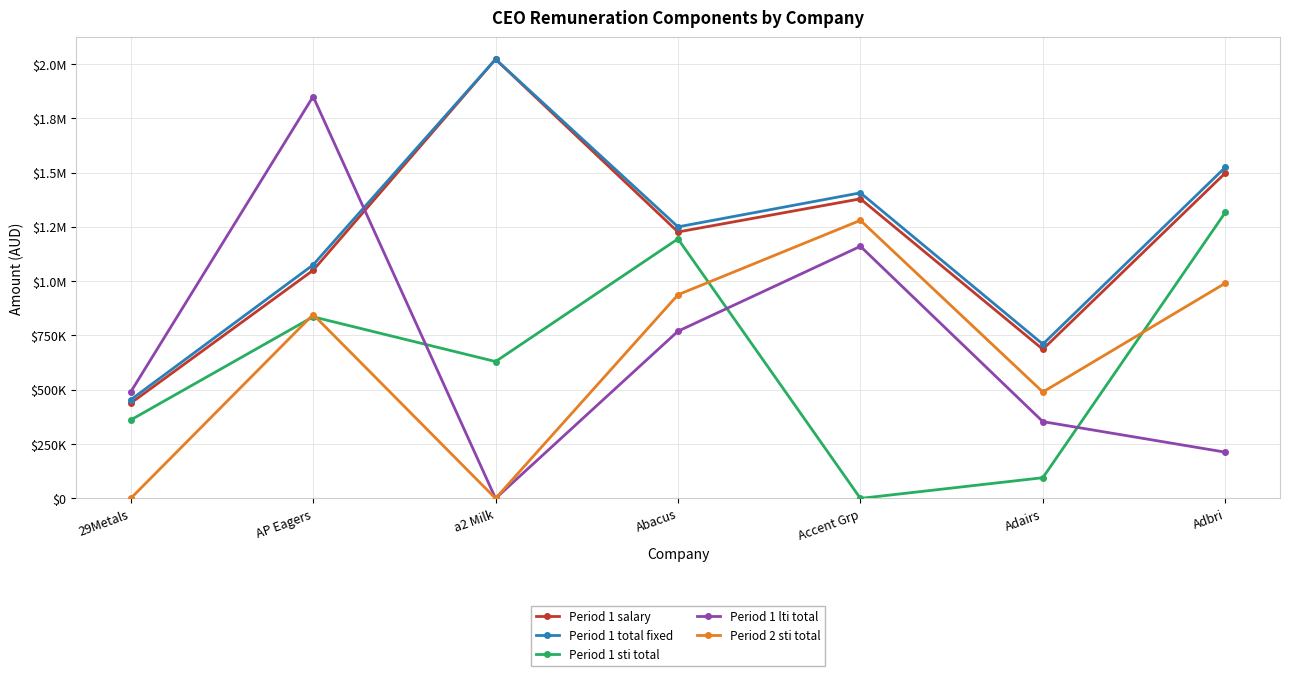

What are all the series names shown in the legend?

Period 1 salary, Period 1 total fixed, Period 1 sti total, Period 1 lti total, Period 2 sti total